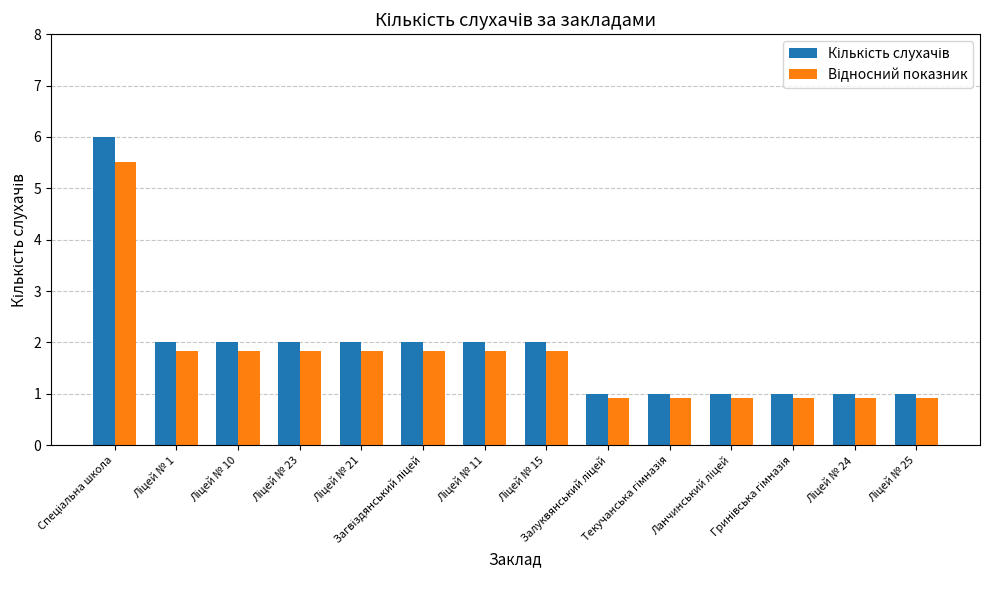

What is the smallest value displayed?

0.9